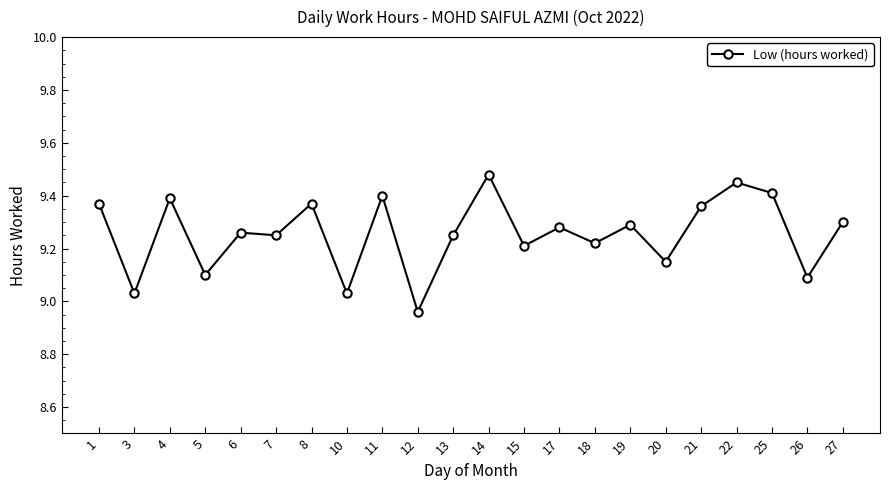

True or false: the data shows 16.4 at 19.

False